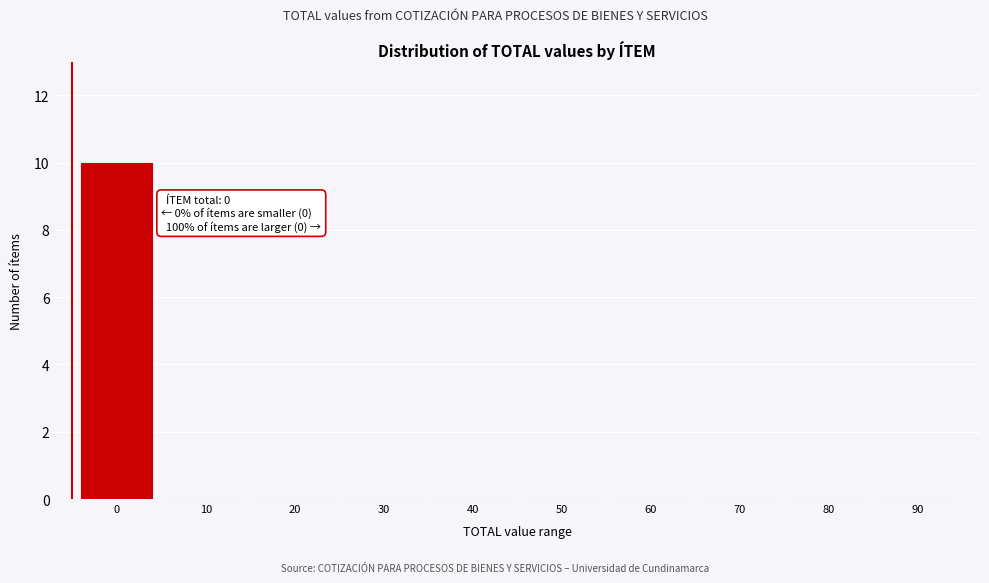

Reading left to right, what are all the values shown in this chart?

0=10	10=0	20=0	30=0	40=0	50=0	60=0	70=0	80=0	90=0